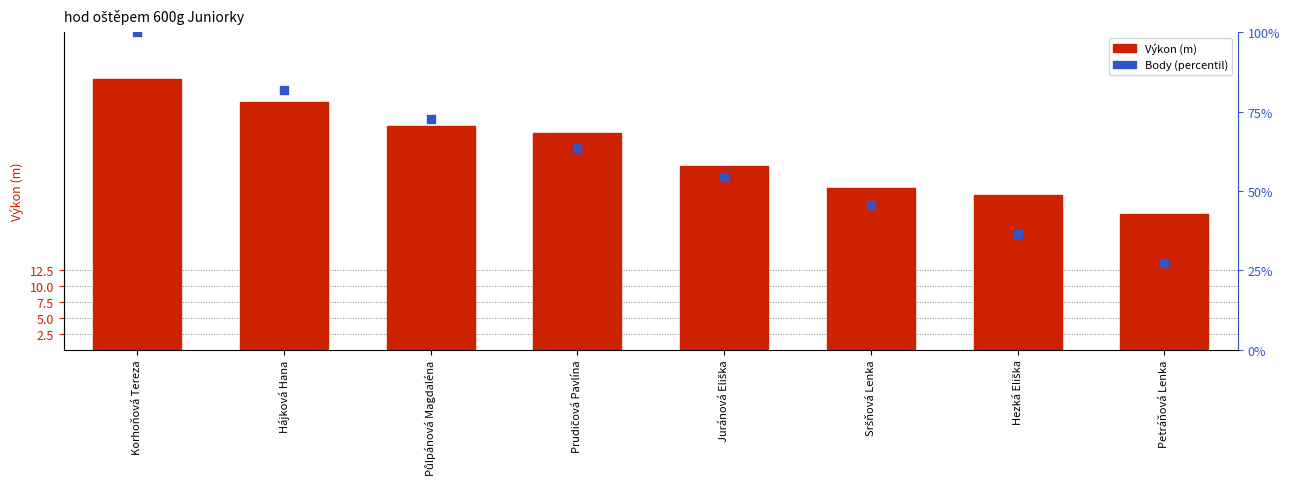

Is the value of Výkon (m) at Petráňová Lenka greater than the value of percentil bodů at Půlpánová Magdaléna?

No